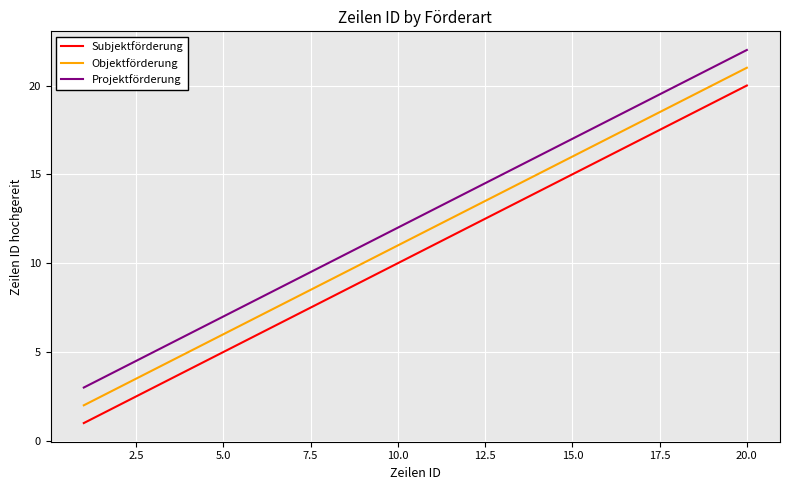

What is the difference between the maximum and minimum values in the Projektförderung series?

19